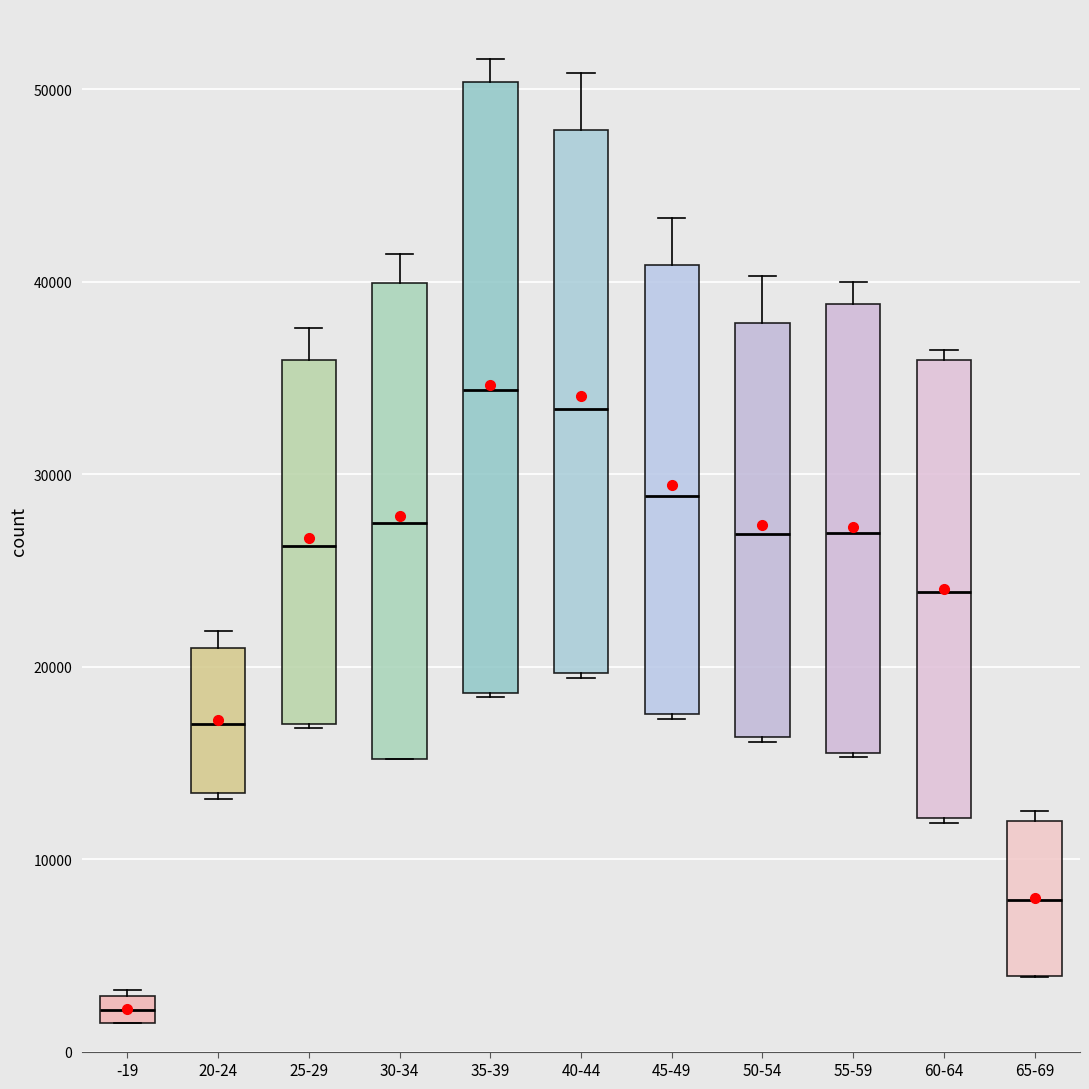

Where is the upper edge of the box for 25-29 on the y-axis? The values are not printed on the chart, so give them approximately, as read against the axis.

36000